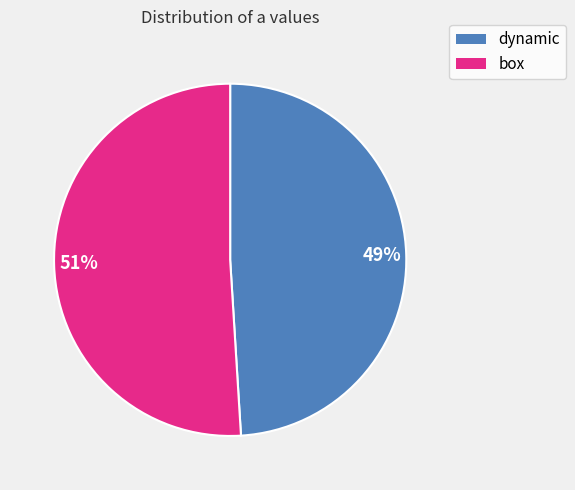

Do 49% and 51% together represent more than half of the pie?

Yes